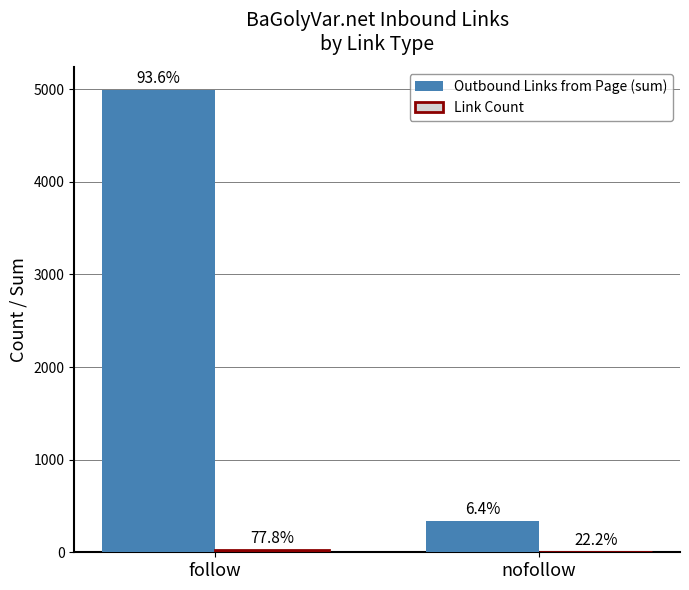

At how many categories does at least one series exceed 1954?

1